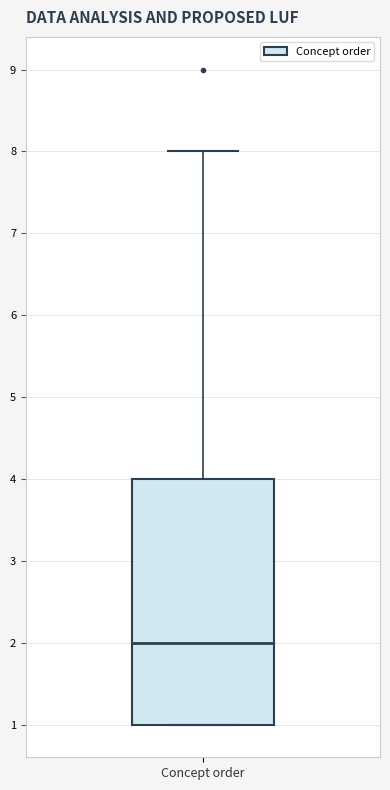

Read this box plot against the y-axis: the position of the median line, the range covered by the box, and the ends of both whiskers. The values are not printed on the chart, so give them approximately, as read against the axis.

median 2, box 1 to 4, whiskers 1 to 8